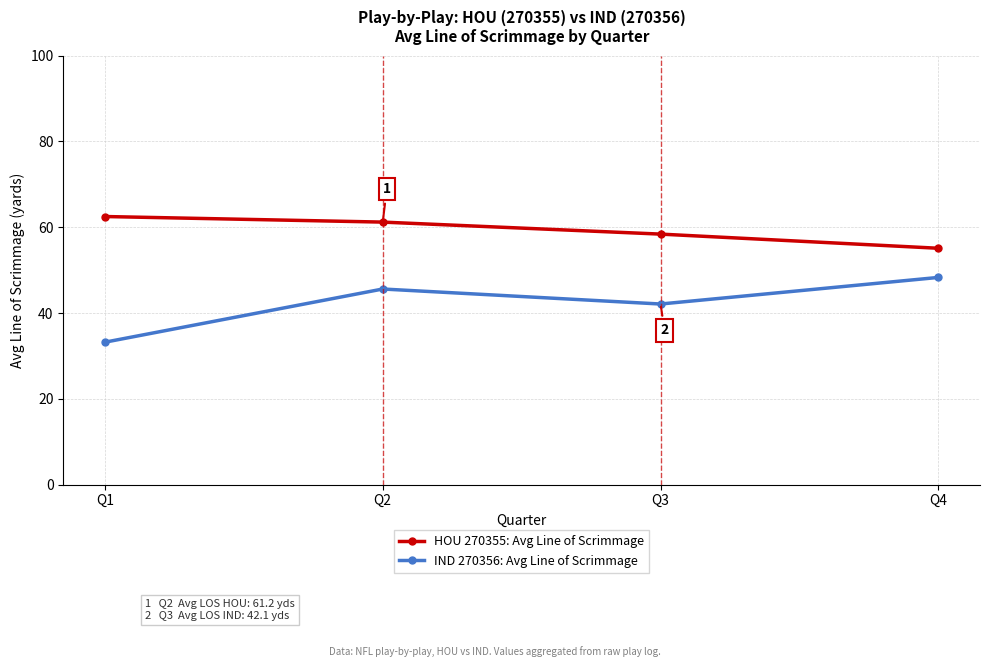

True or false: HOU 270355: Avg Line of Scrimmage and IND 270356: Avg Line of Scrimmage cross at least once.

False